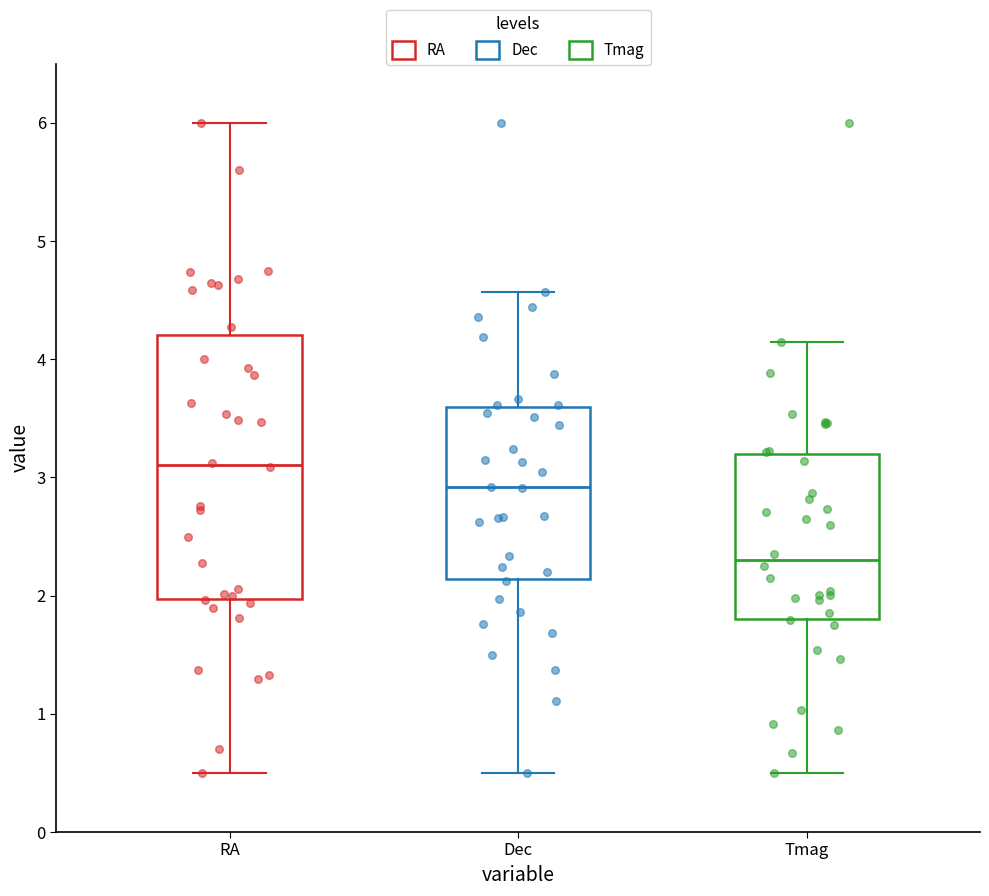

Where does the median line of the box for RA sit on the y-axis? The values are not printed on the chart, so give them approximately, as read against the axis.

3.1